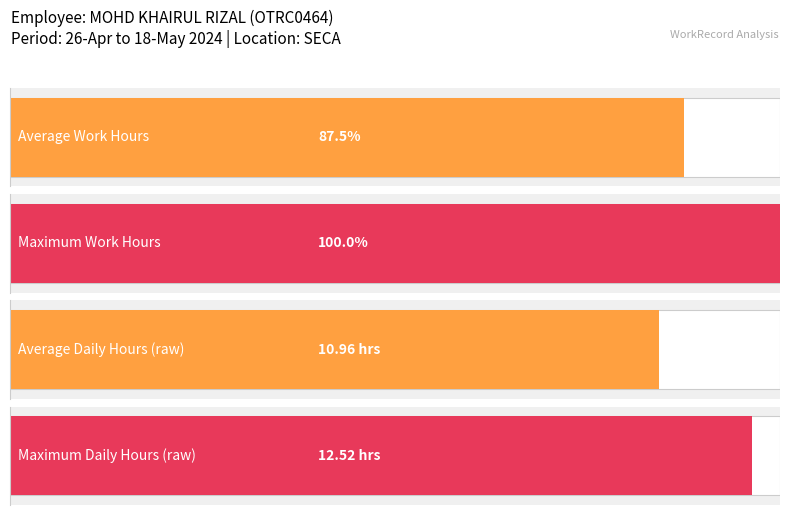

What is the maximum value for Maximum utilization?

12.5